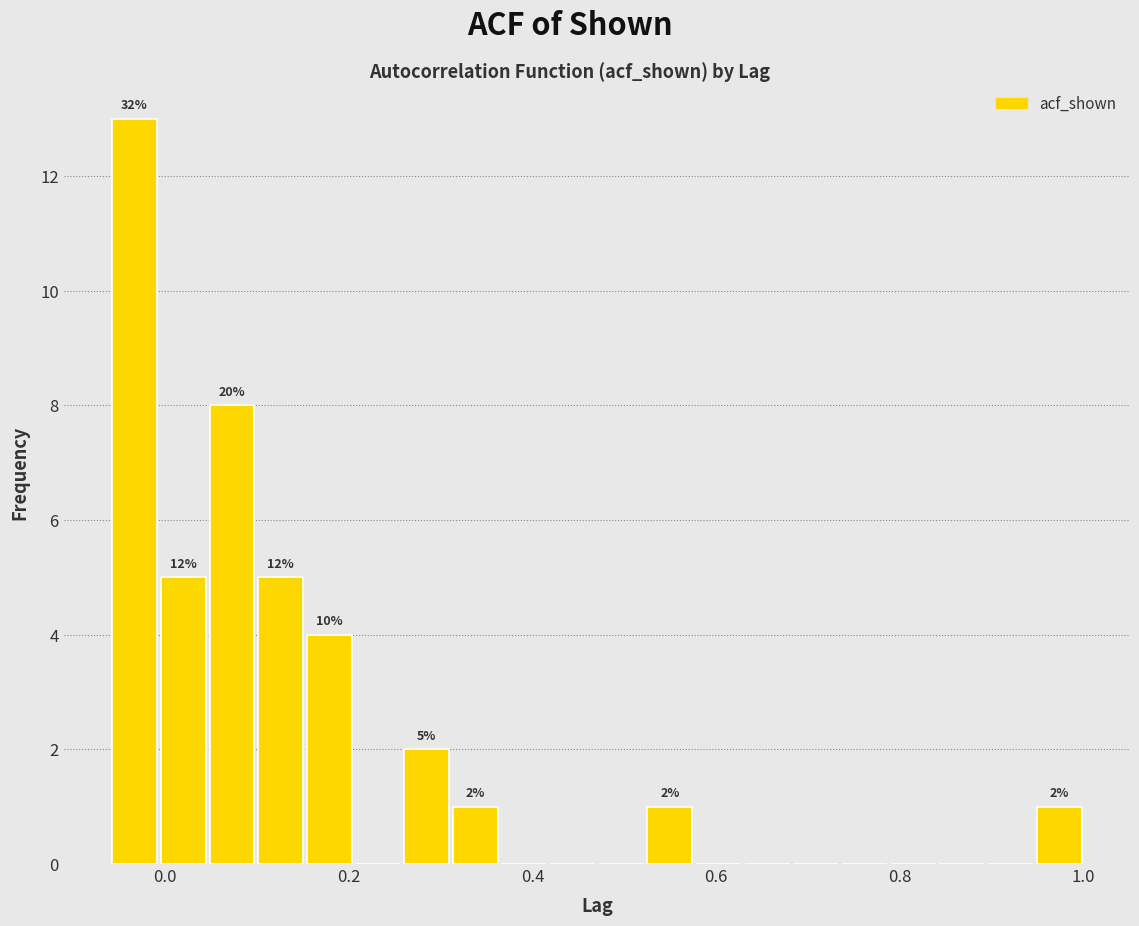

Around what value on the x-axis is the tallest bar? Give the approximate position of its centre, as read against the axis.

-0.04